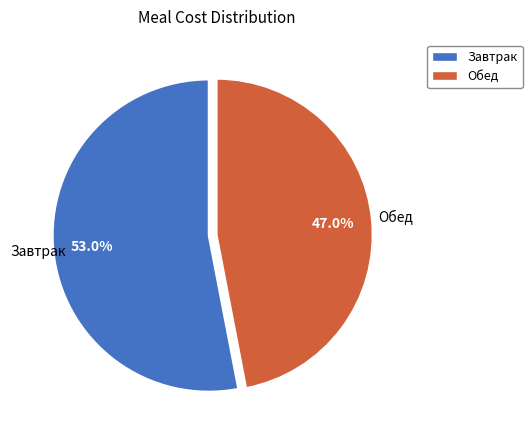

Combined, do Завтрак and Обед account for over 50%?

Yes